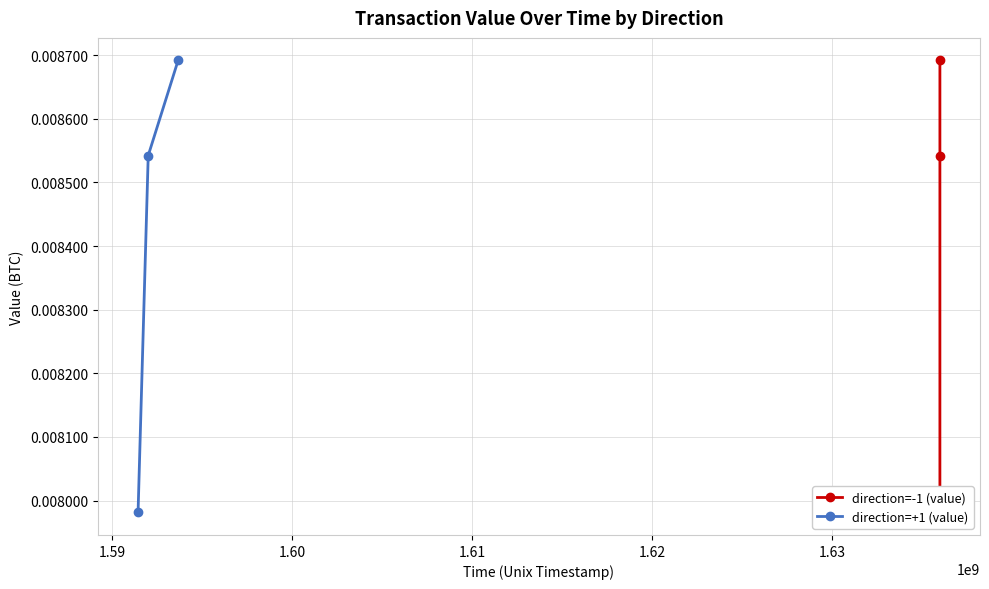

Is this an area chart (filled region under the line)?

No